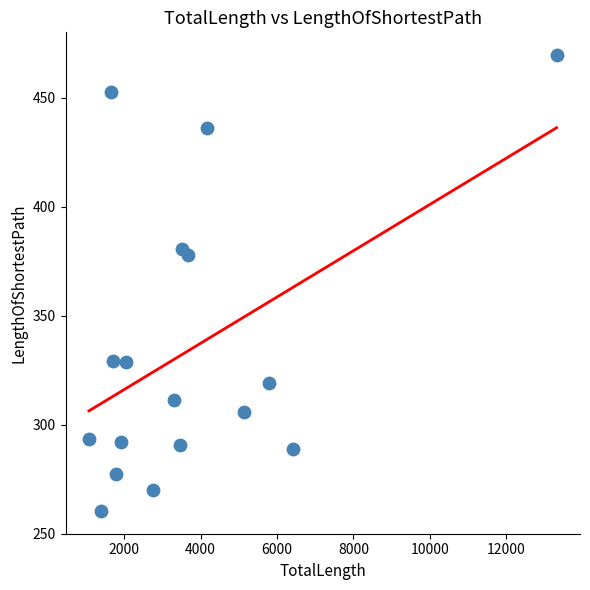

What Y value in the scatter plot is closest to 365?

377.8